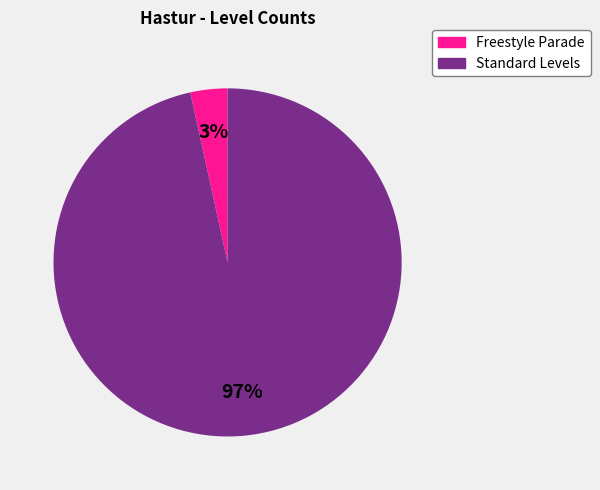

To the nearest percent, what is the average slice percentage?

50%